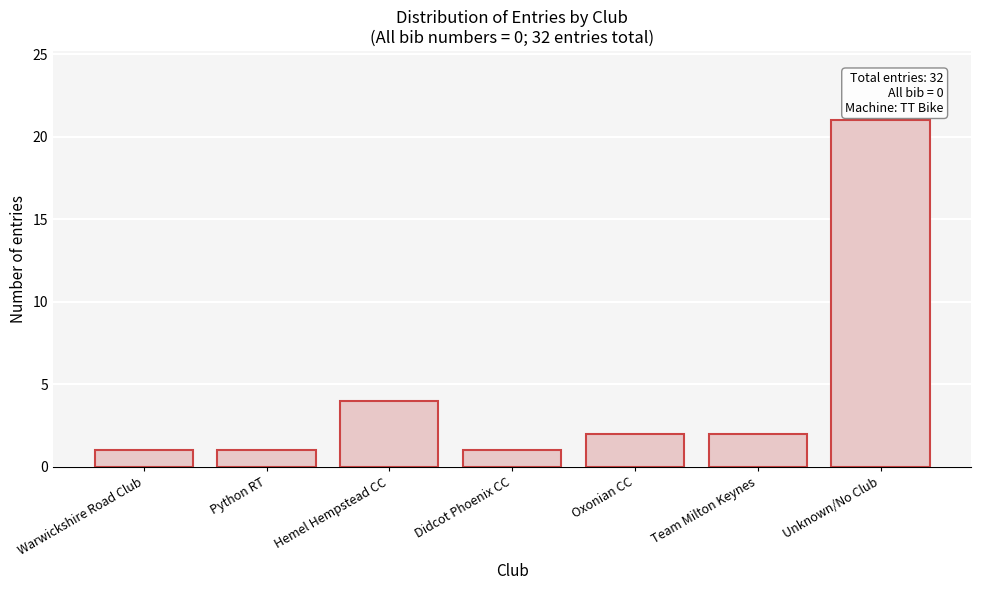

Reading left to right, extract all data points from this chart.

1	1	4	1	2	2	21